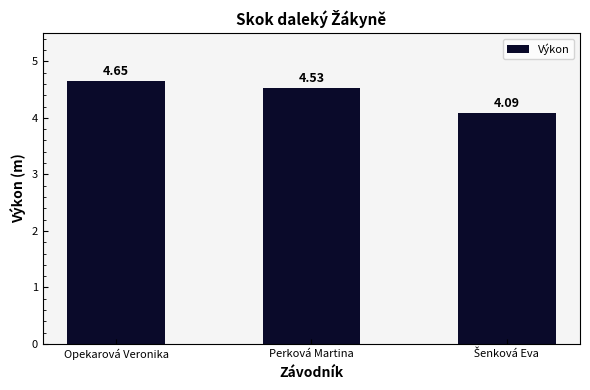

At which category does the chart reach its peak across all series?

Opekarová Veronika